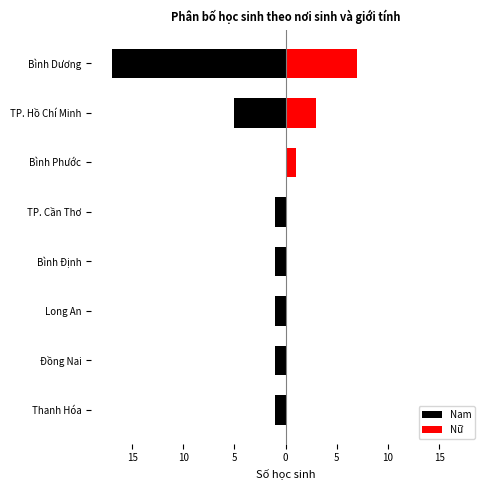

Between Thanh Hóa and TP. Hồ Chí Minh, which series saw the biggest shift?

Nam